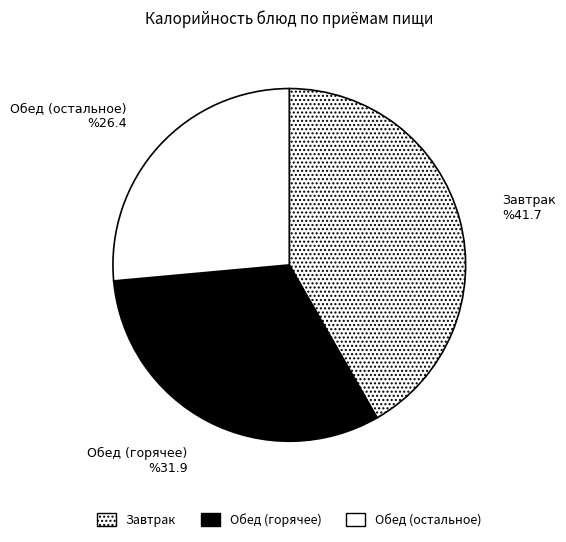

Is it true that Обед (остальное) is 26% of the pie?

True